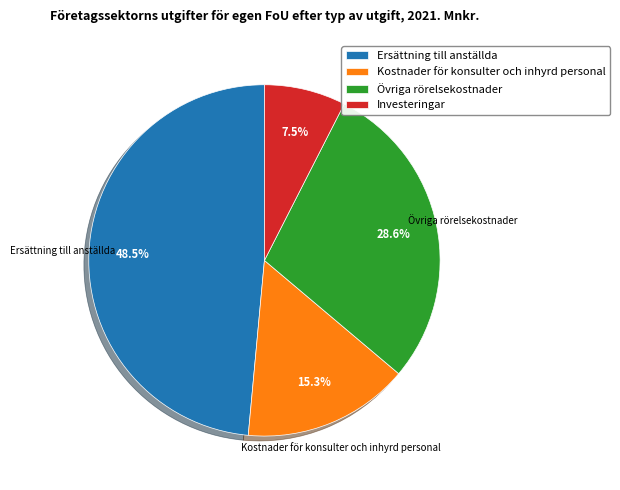

Which has a higher value, Övriga rörelsekostnader or Ersättning till anställda?

Ersättning till anställda